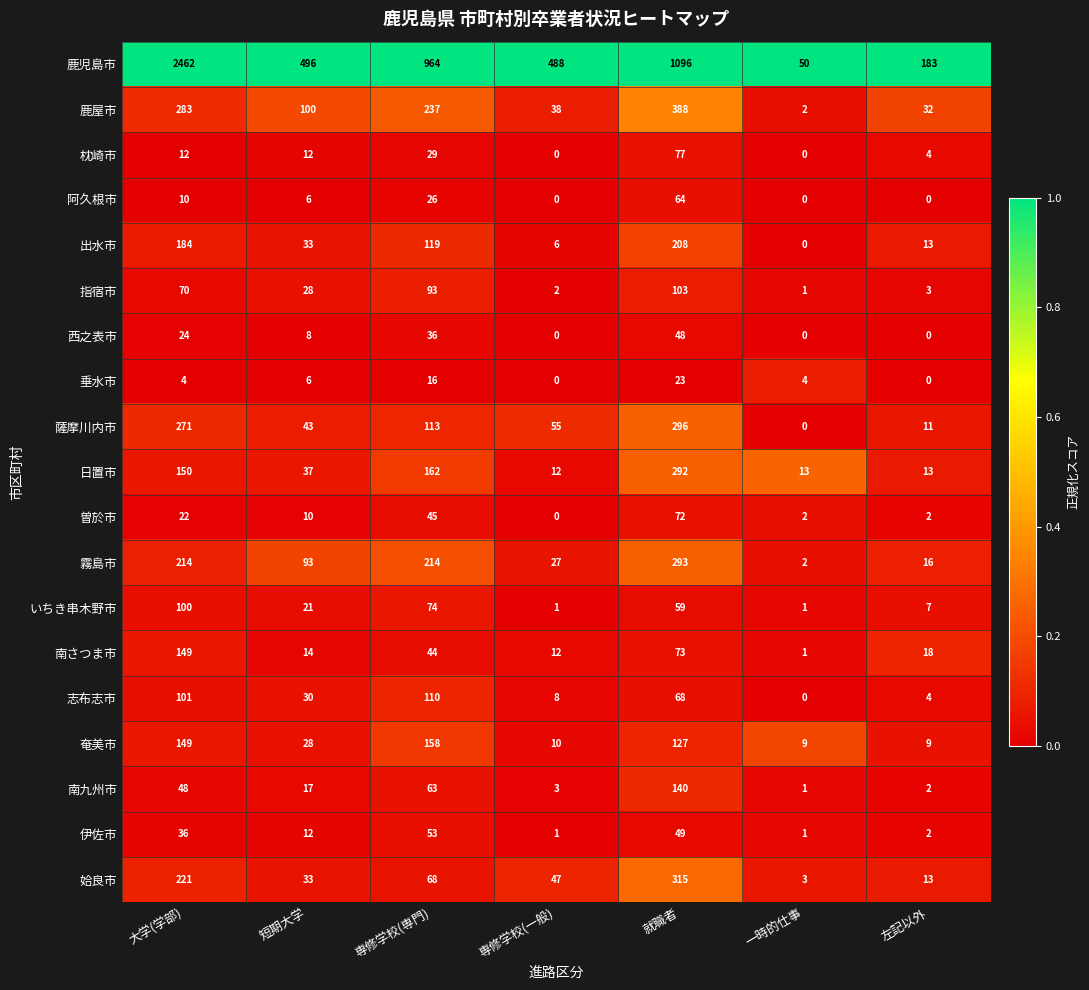

What is the total value across all series at 就職者?

3791